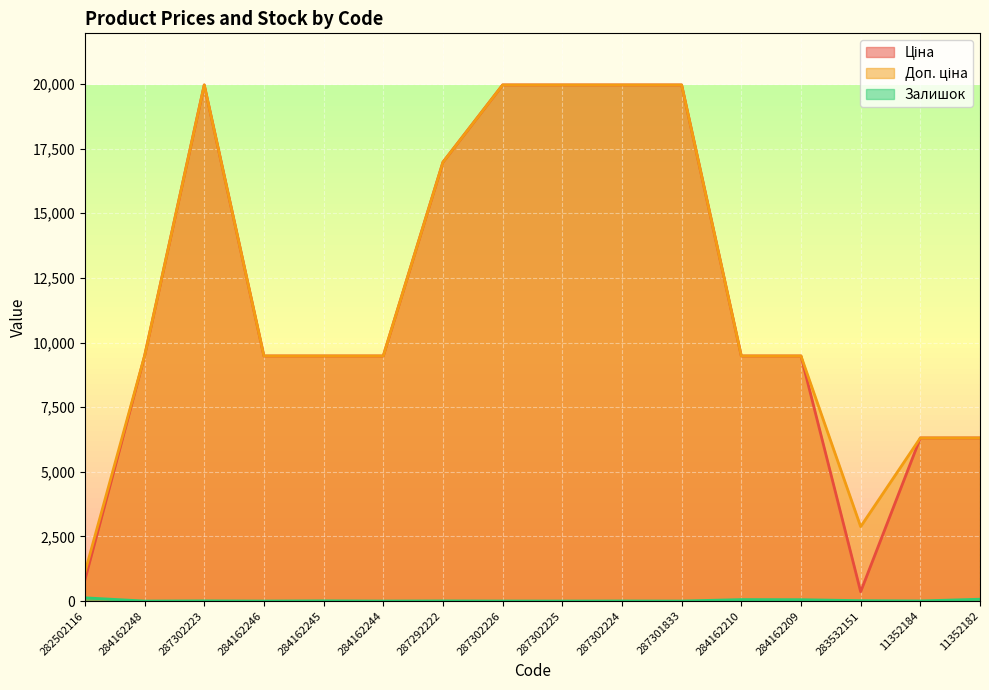

True or false: Залишок and Ціна intersect in this chart.

False